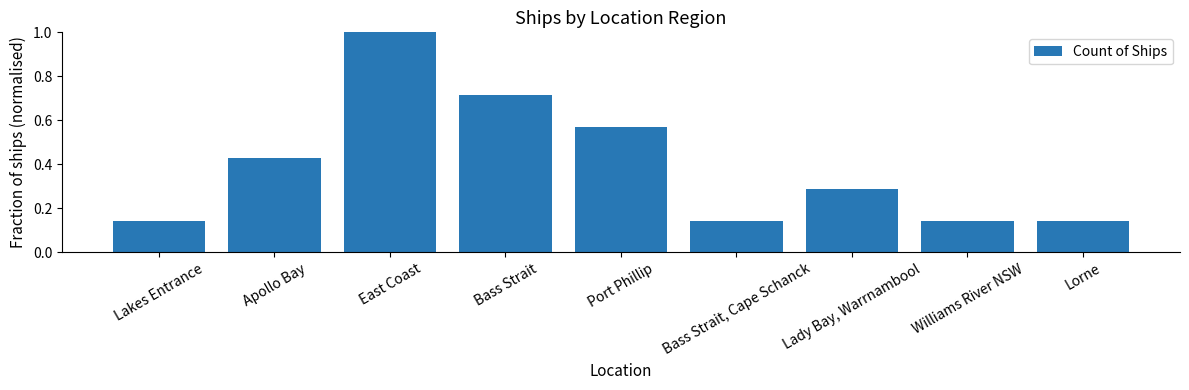

What is the label of the 5th bar from the right?

Port Phillip